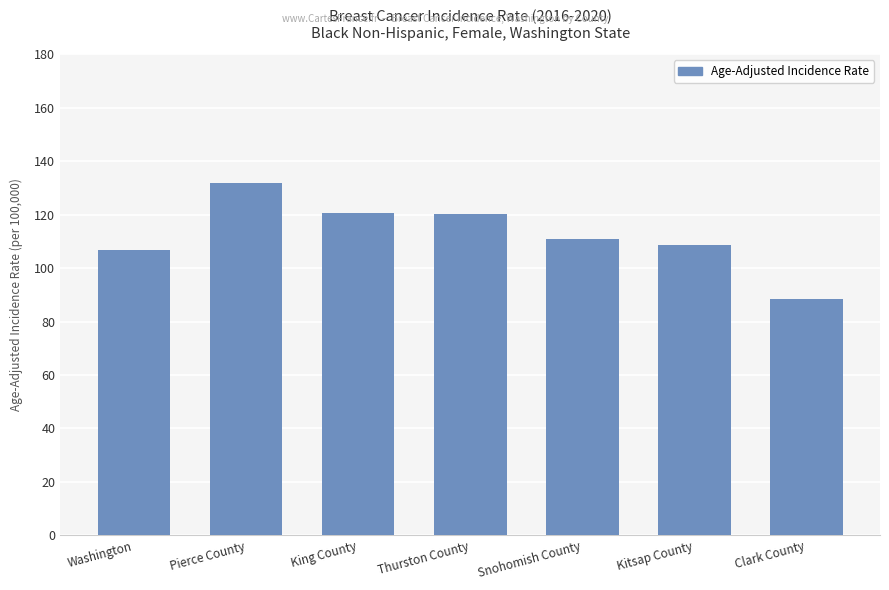

What value does the data have at Kitsap County?

108.6